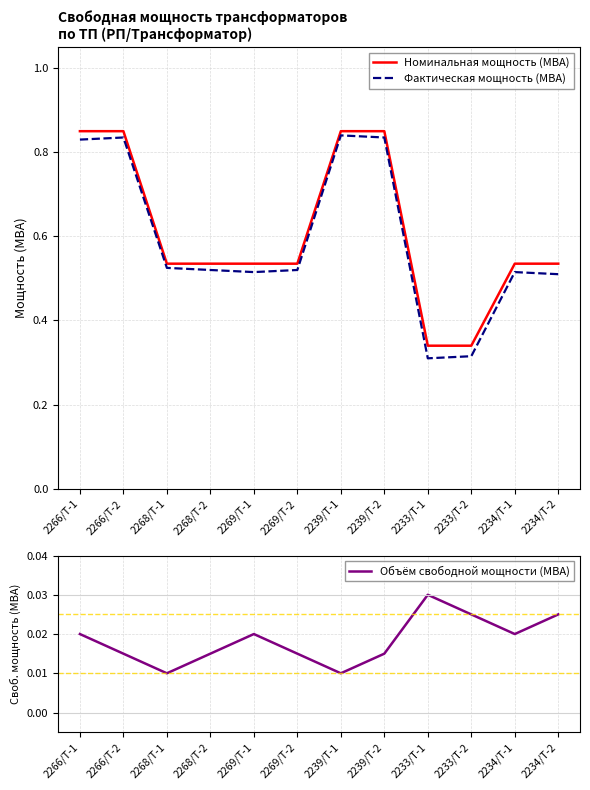

Count the Номинальная мощность (МВА) values in the range 0 to 1.

12